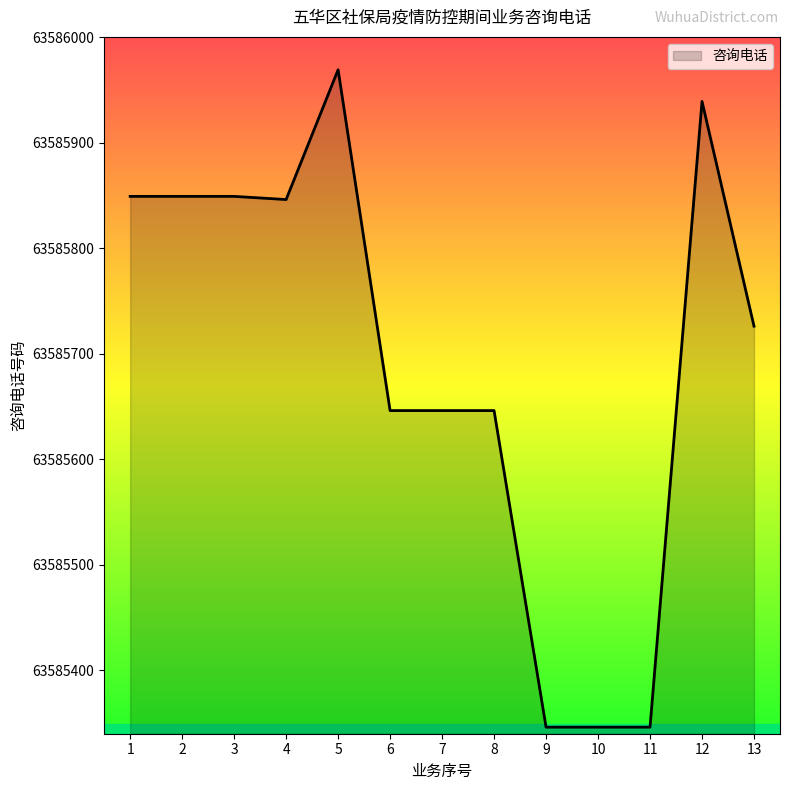

What is the smallest value displayed?

63585346